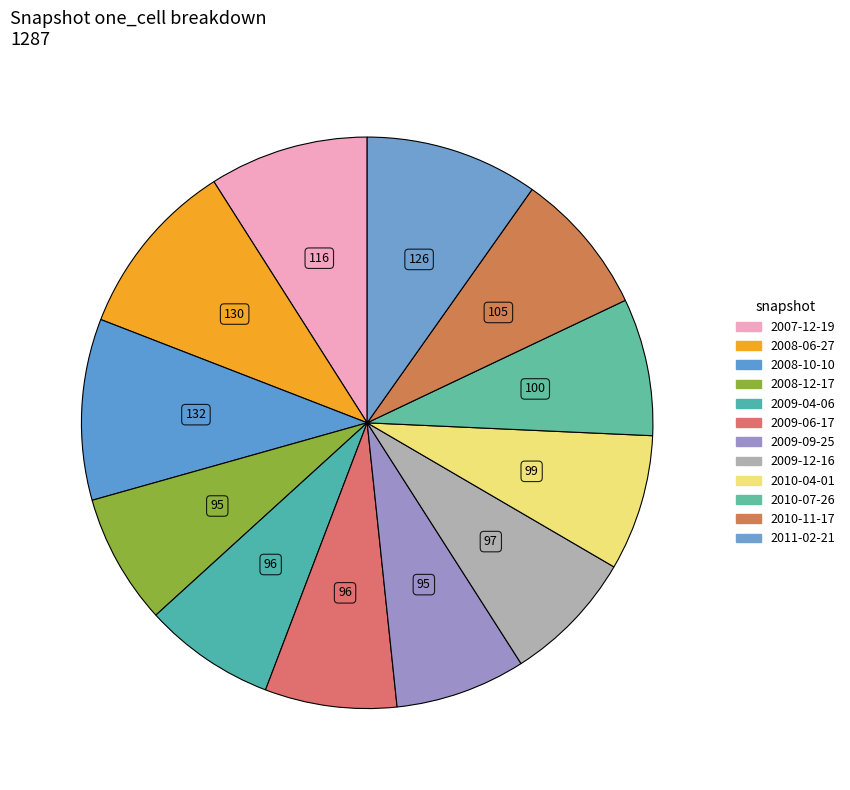

What percentage do 2009-12-16 and 2009-04-06 together represent?

15.0%